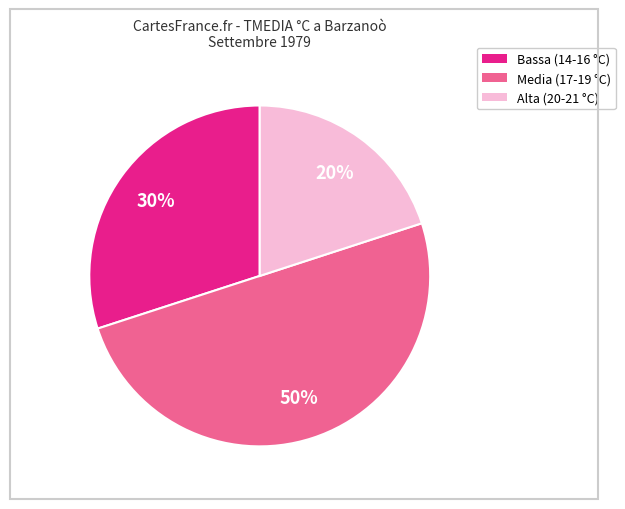

To the nearest percent, what is the average slice percentage?

33%